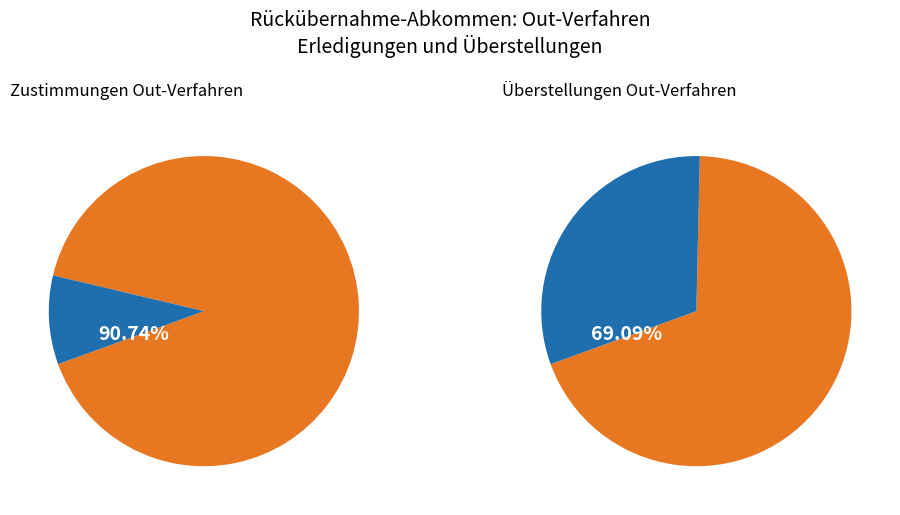

Which slice is the largest?

Ohne Angabe